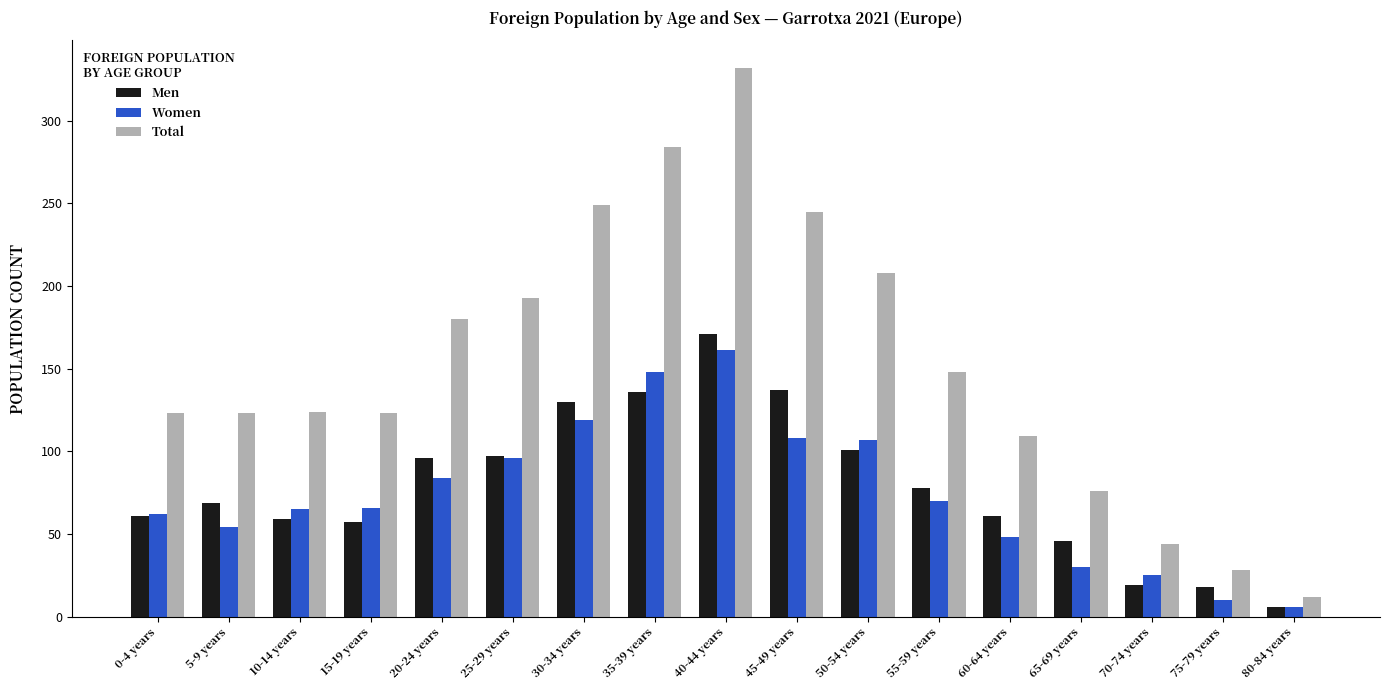

True or false: Total has a value of 44 at 70-74 years.

True